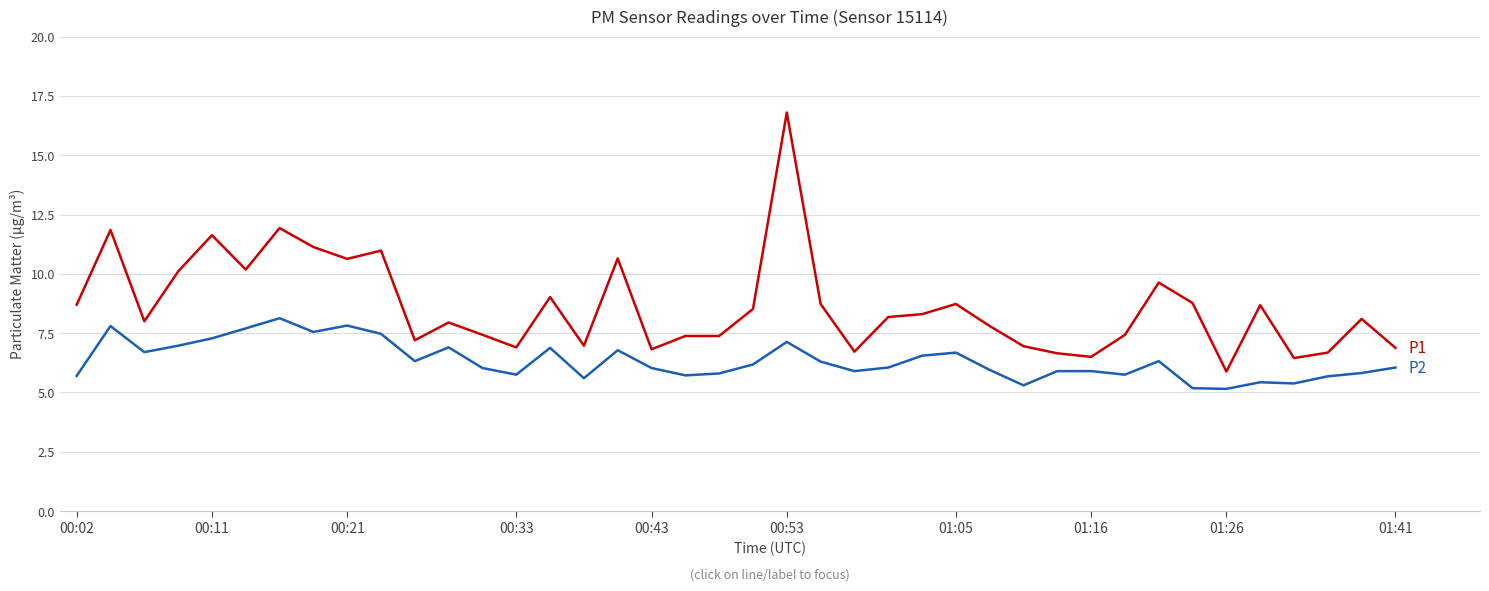

What is the greatest value displayed?

16.8